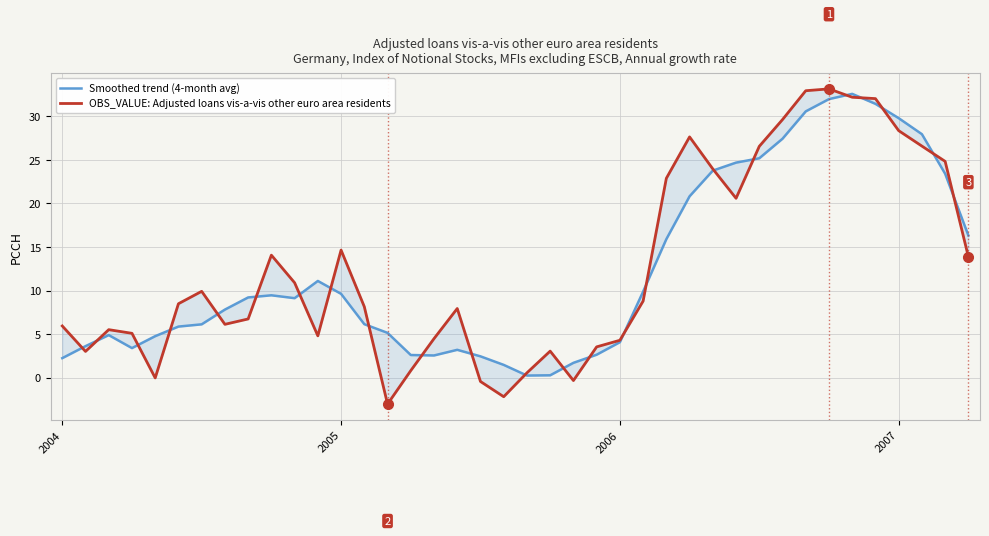

Reading left to right, extract all data points from this chart.

Smoothed trend (4-month avg): 2.2	3.6	4.9	3.4	4.8	5.9	6.1	7.8	9.2	9.4	9.1	11.1	9.6	6.1	5.1	2.6	2.5	3.2	2.4	1.5	0.2	0.3	1.7	2.6	4.1	9.9	15.9	20.8	23.8	24.7	25.2	27.4	30.6	32.0	32.6	31.4	29.8	28.0	23.4	16.3
OBS_VALUE: Adjusted loans vis-a-vis other euro area residents: 5.9	3.0	5.5	5.1	-0.0	8.5	9.9	6.1	6.7	14.1	10.9	4.8	14.6	8.1	-3.0	0.8	4.5	7.9	-0.4	-2.2	0.5	3.0	-0.3	3.5	4.3	8.8	22.9	27.6	24.0	20.6	26.6	29.6	32.9	33.2	32.2	32.0	28.4	26.6	24.8	13.9